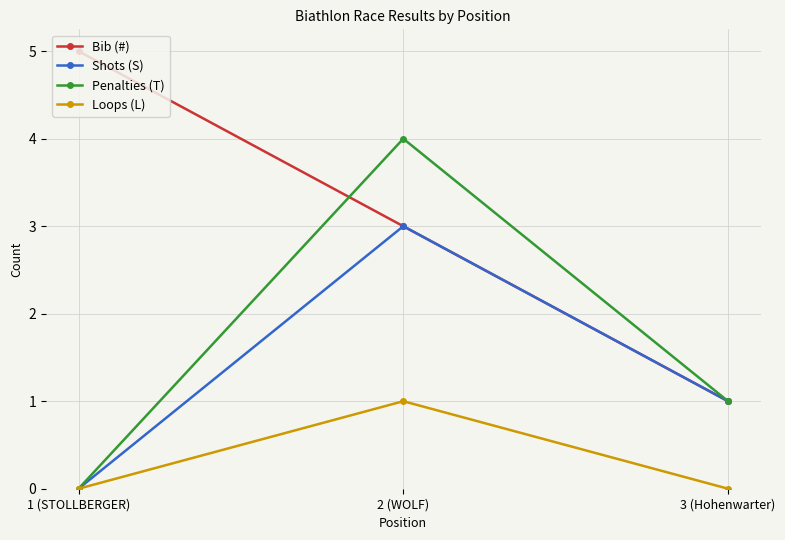

Count the number of categories in the chart.

3